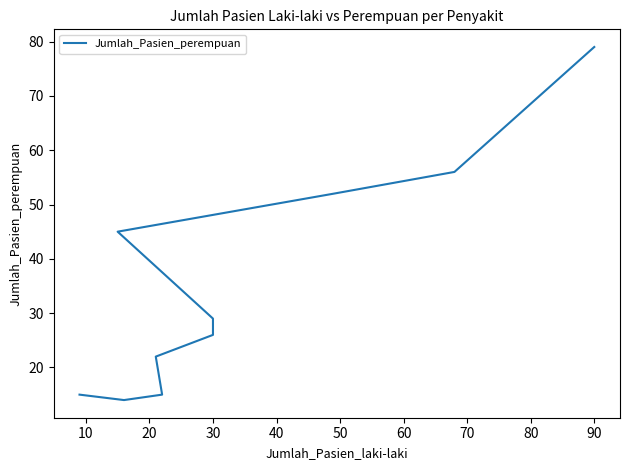

How many points are lower than both their immediate neighbors (excluding endpoints)?

1